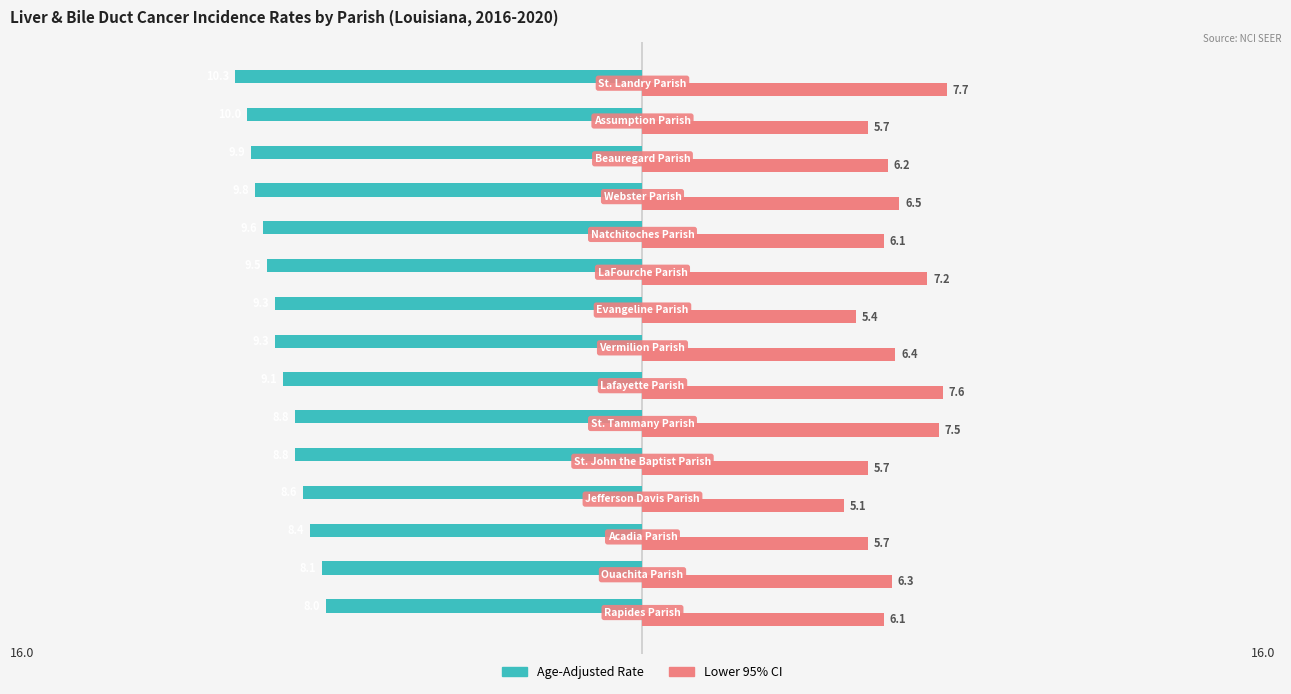

What are all the series names shown in the legend?

Age-Adjusted Rate, Lower 95% CI